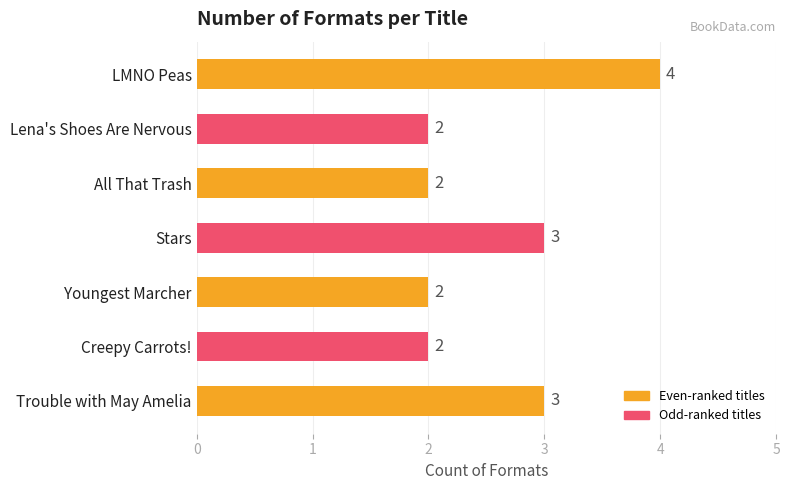

What is the ratio of the value at Youngest Marcher to the value at All That Trash?

1.0